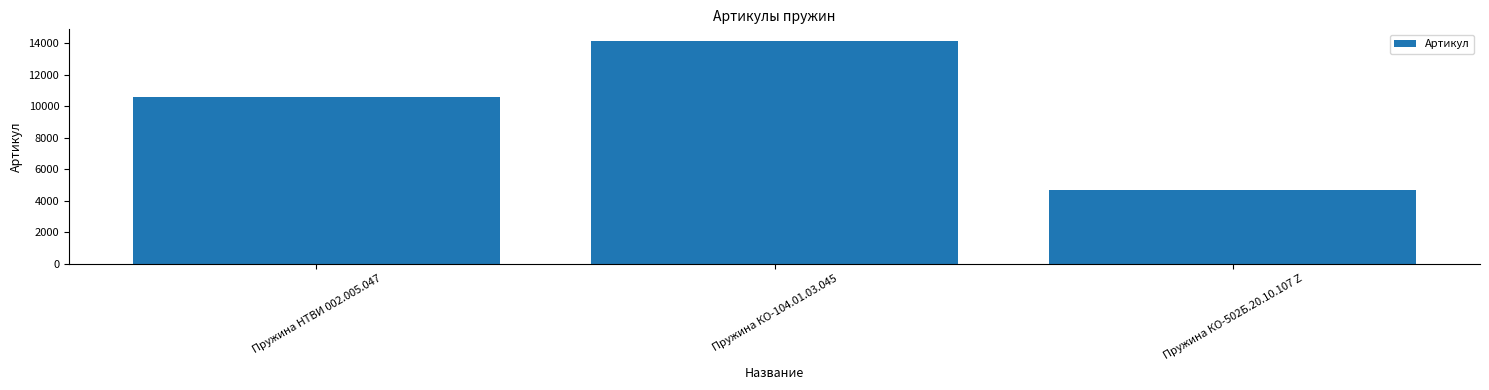

Which category has the highest value across all series?

Пружина КО-104.01.03.045